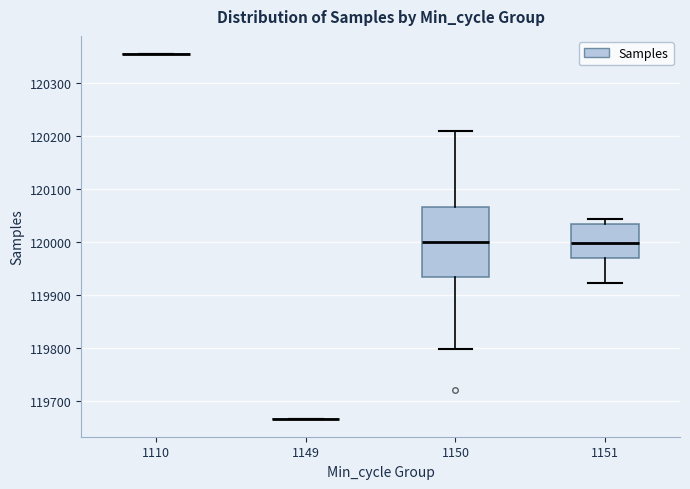

Which box is the tallest, from its lower edge to its upper edge?

1150